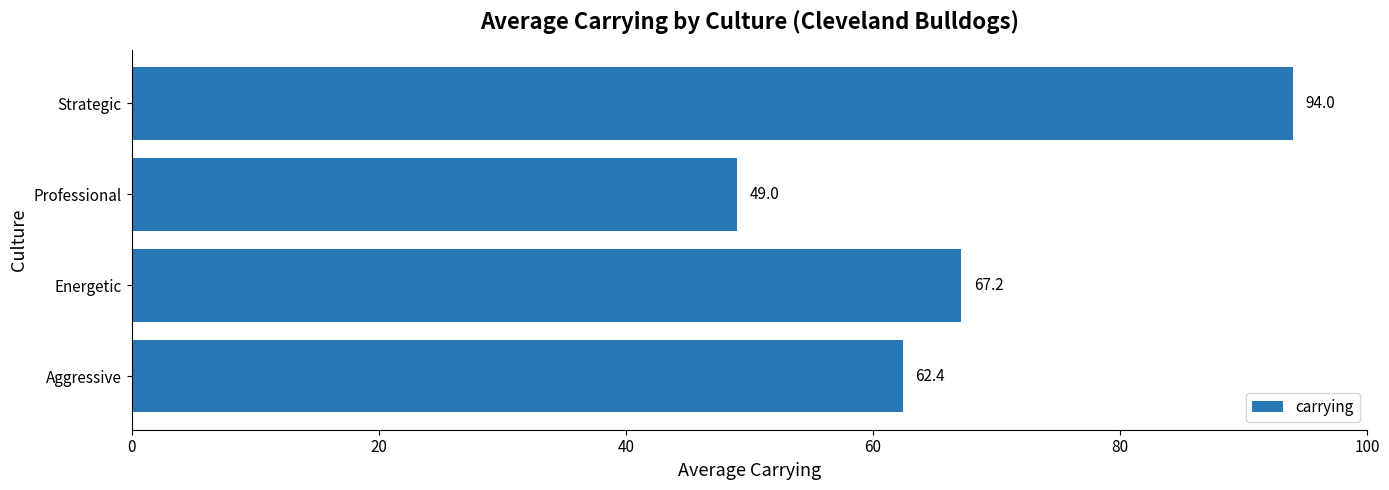

How many bars are there in total?

4